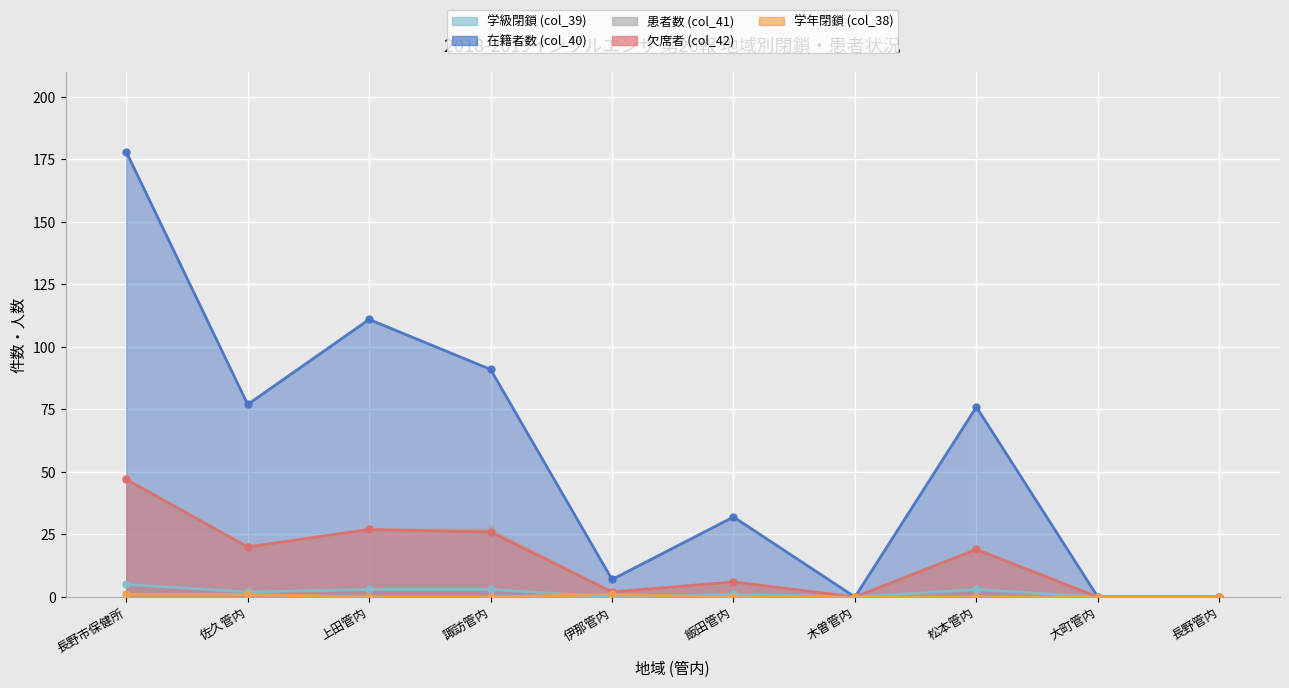

How many categories are shown in the chart?

10